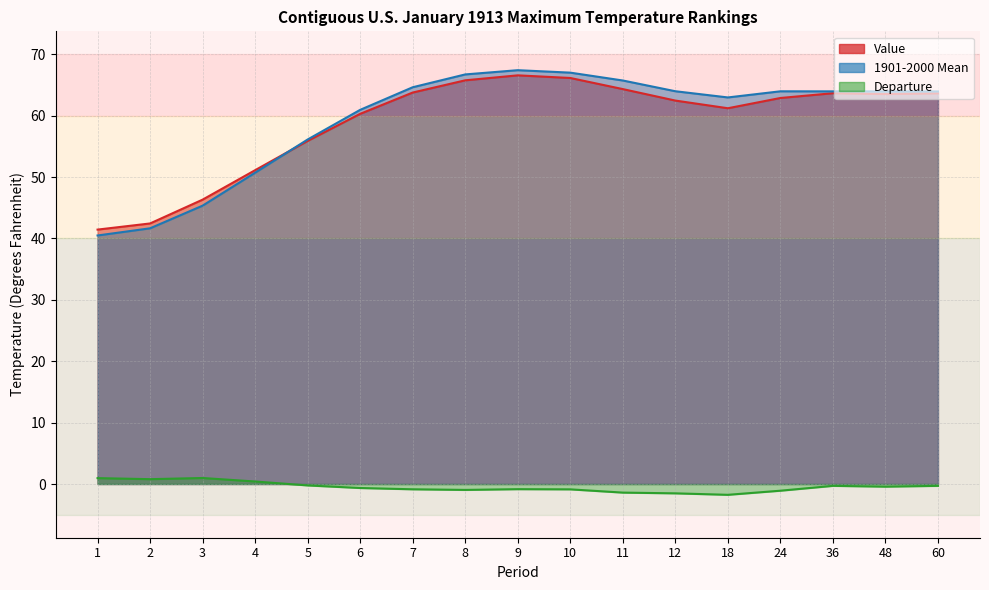

The Value series shows 20.1 at 3. True or false?

False